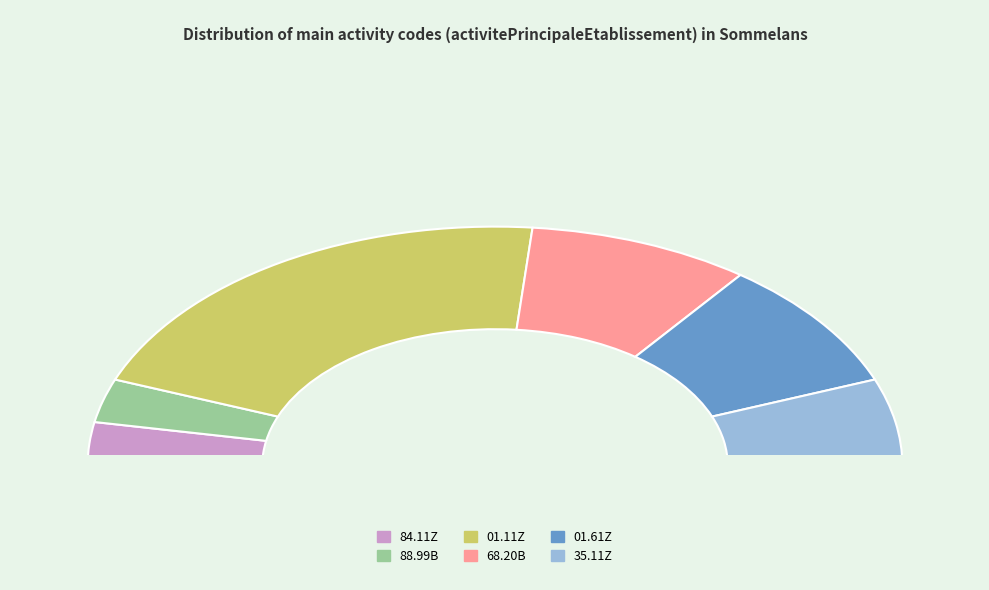

Does 01.11Z represent more than half of the total?

No